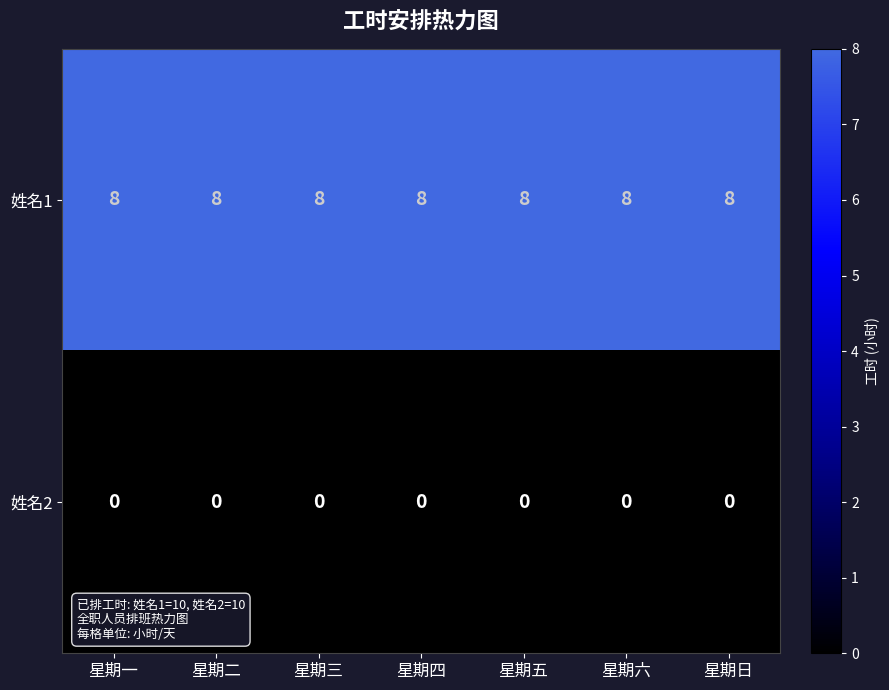

Is it true that 姓名1 equals 8 at 星期一?

True